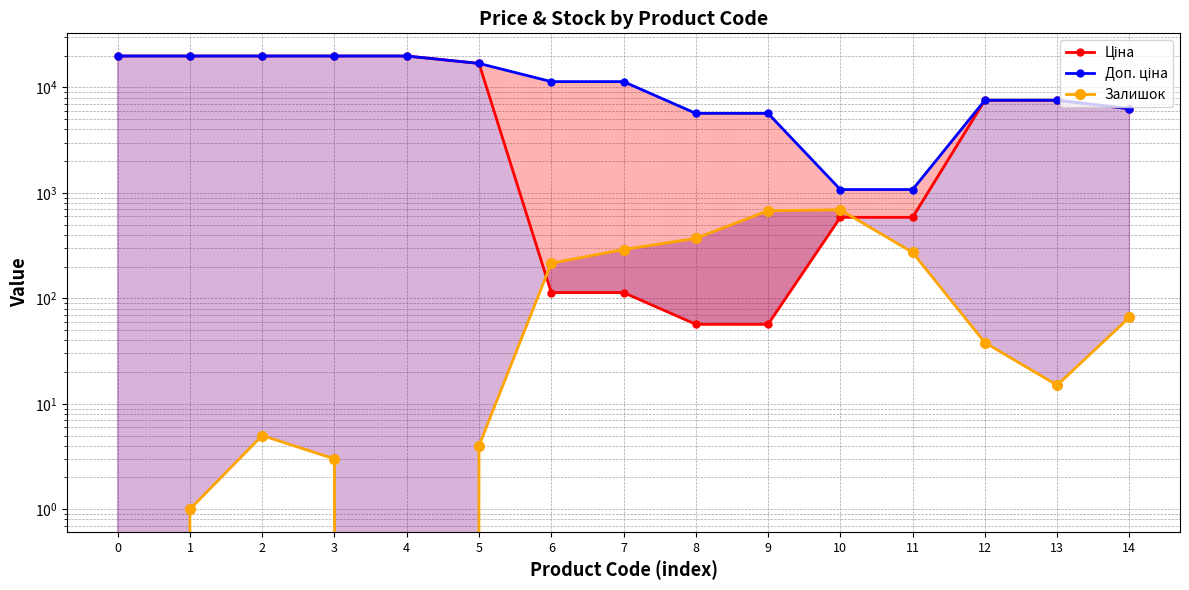

How many interior local peaks does the Залишок series have?

2